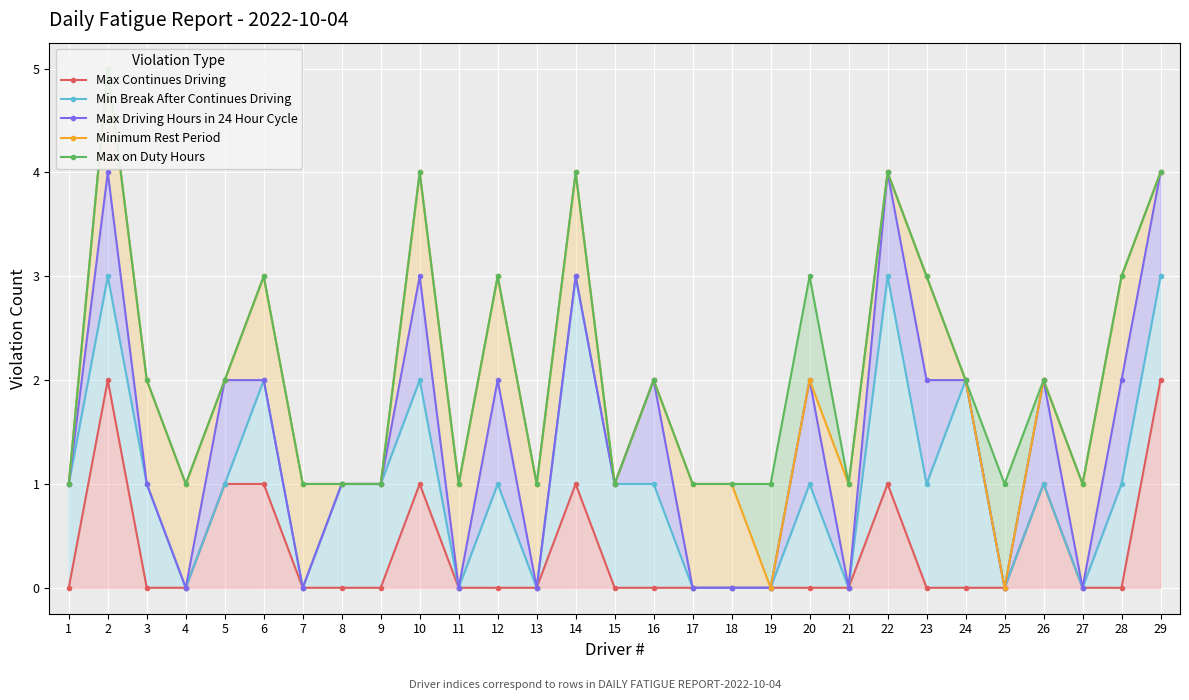

Which label corresponds to the smallest value in the chart?

1